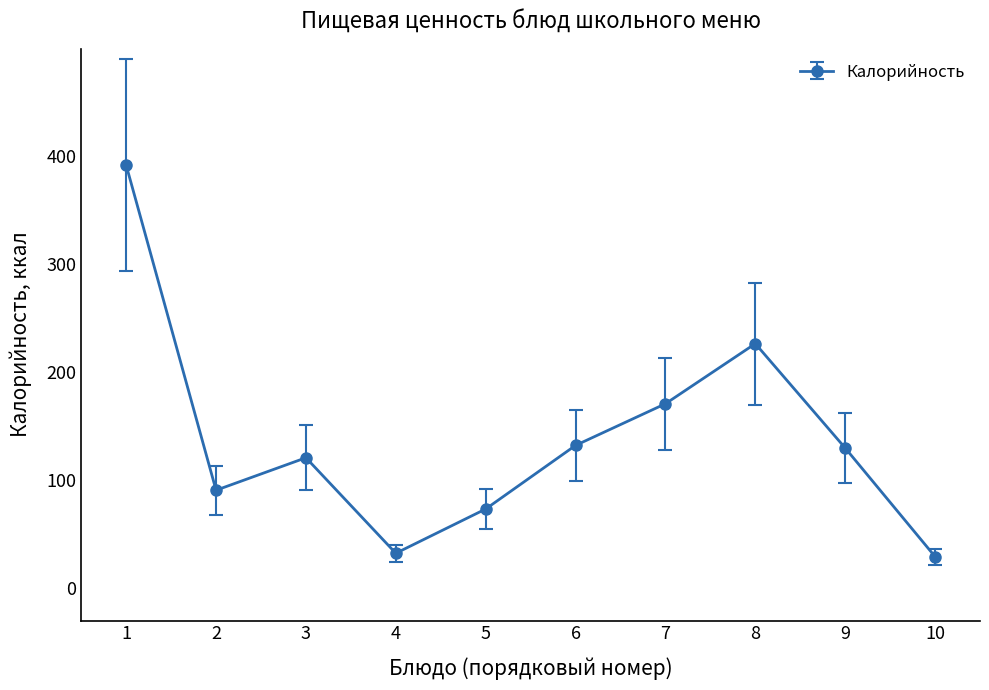

Where is the first local maximum?

3